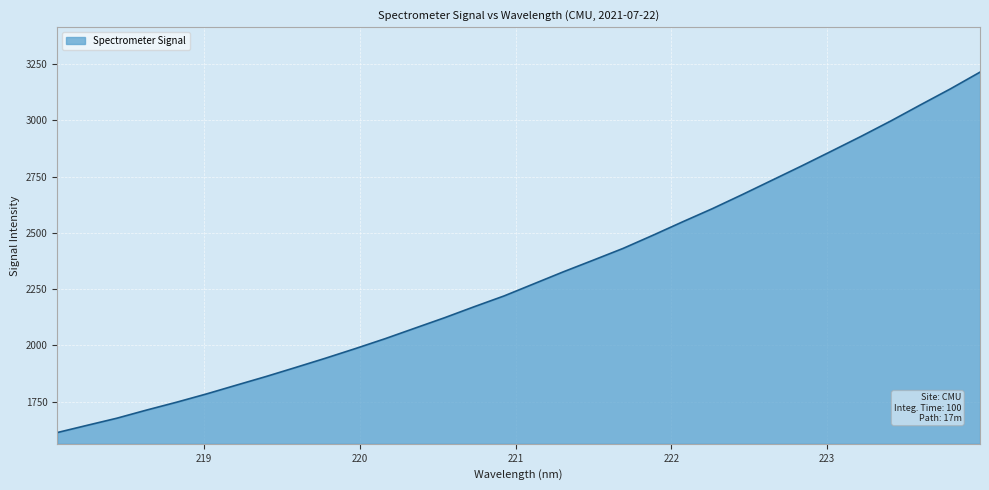

What is the smallest value displayed?

1612.6